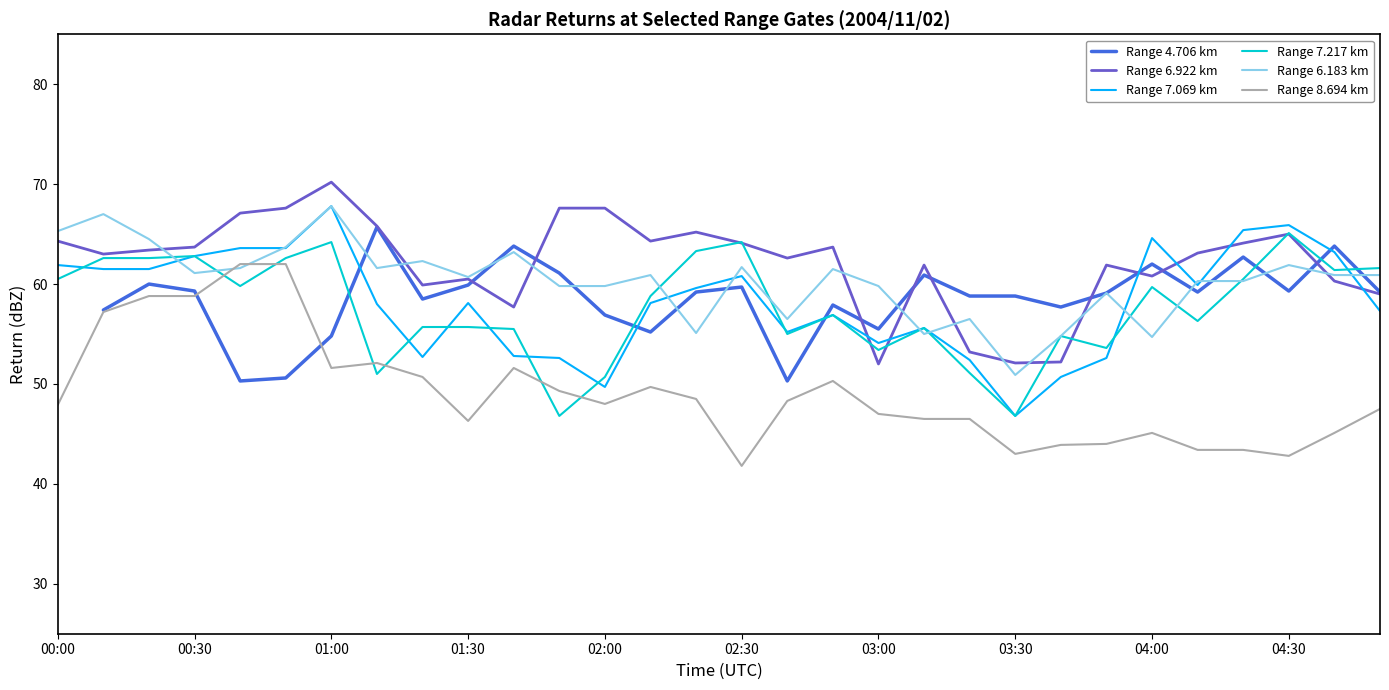

True or false: Range 7.069 km has a value of 32.0 at 03:30.

False